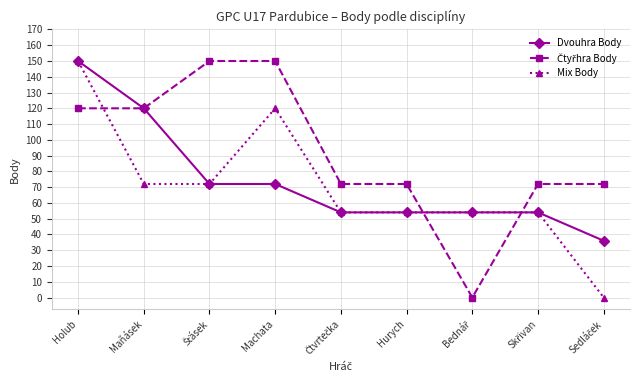

True or false: Dvouhra Body has a value of 52 at Holub.

False